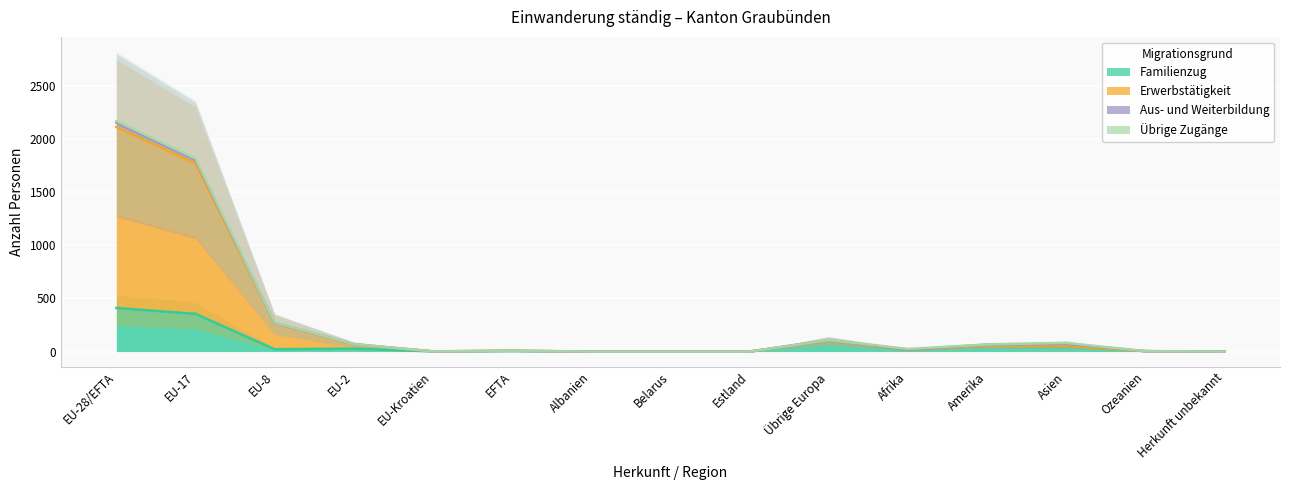

Rank the categories by Familienzug value from lowest to highest.

Albanien, Belarus, Estland, Herkunft unbekannt, EU-Kroatien, EFTA, Ozeanien, Afrika, EU-8, EU-2, Asien, Amerika, Übrige Europa, EU-17, EU-28/EFTA